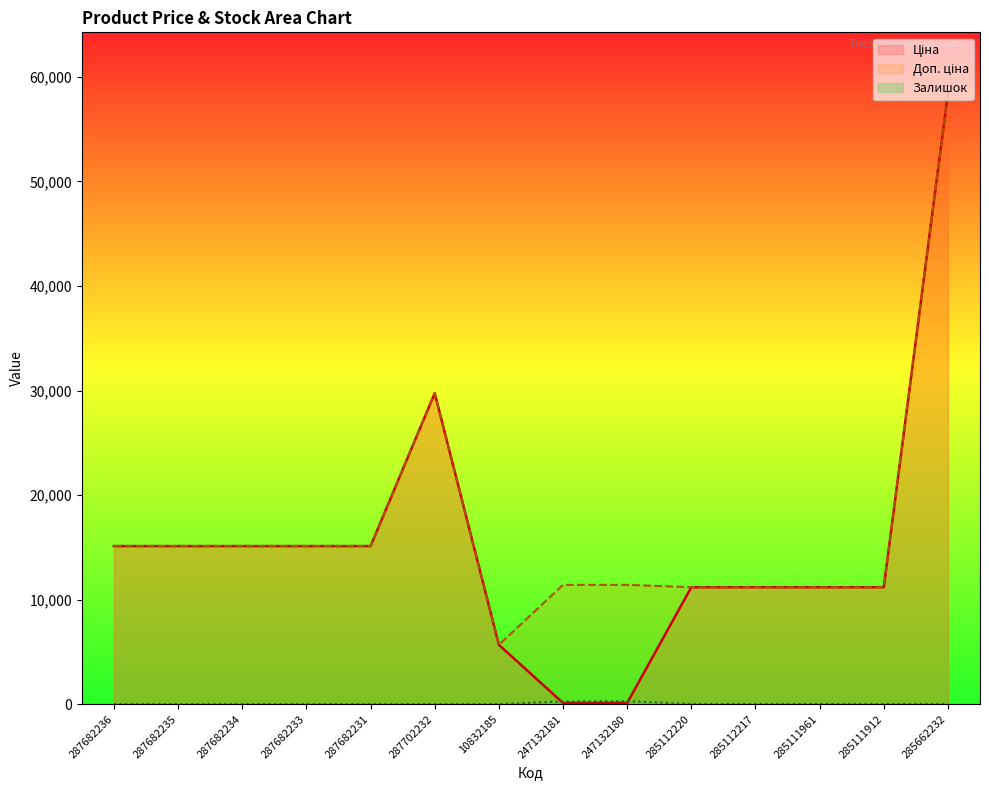

Rank the categories by Доп. ціна value from highest to lowest.

285662232, 287702232, 287682236, 287682235, 287682234, 287682233, 287682231, 247132181, 247132180, 285112220, 285112217, 285111961, 285111912, 10832185